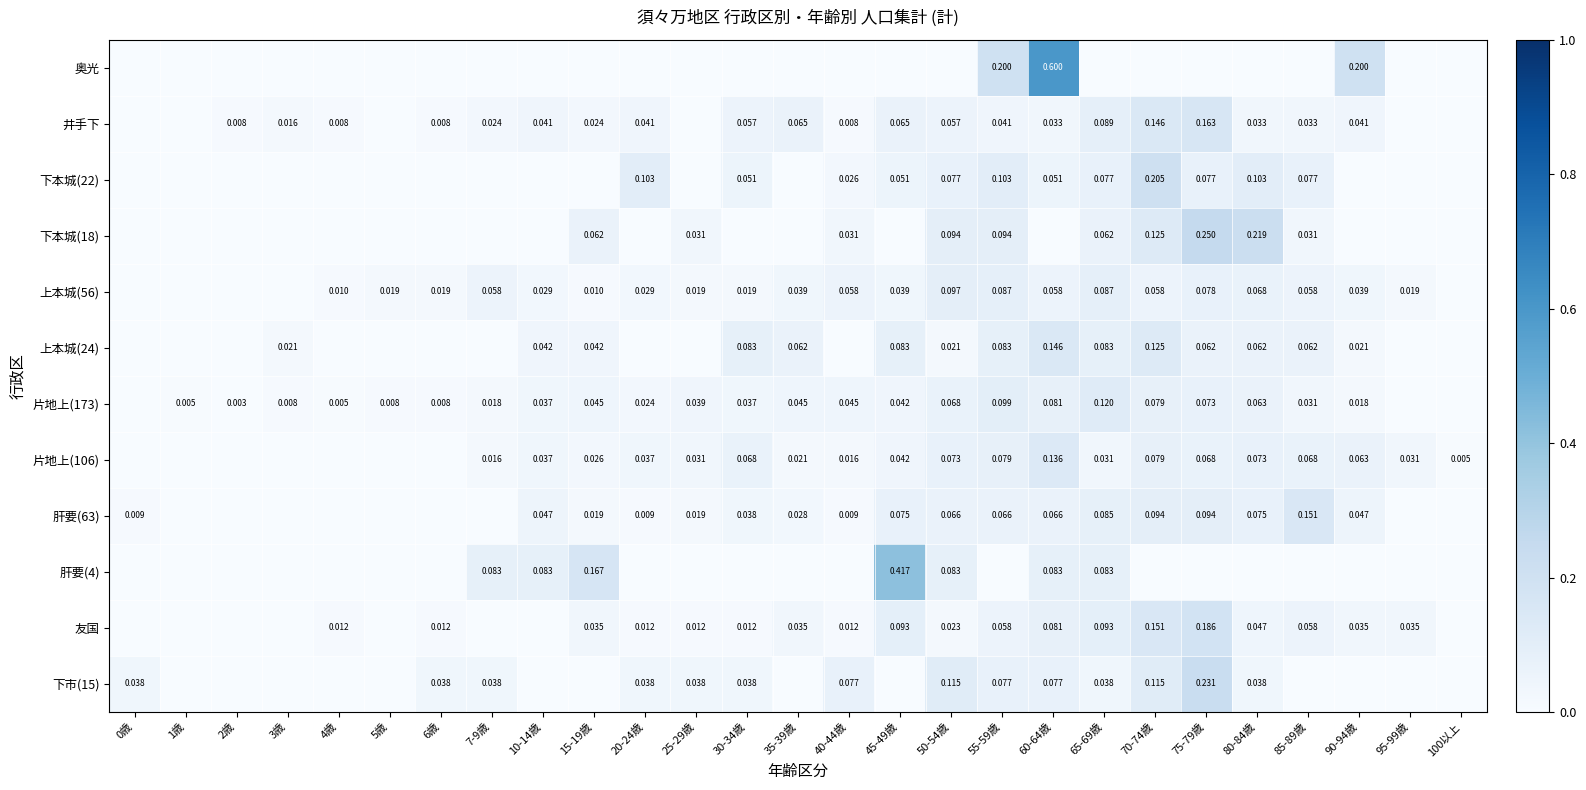

What is the maximum value for 片地上(173)?

0.1